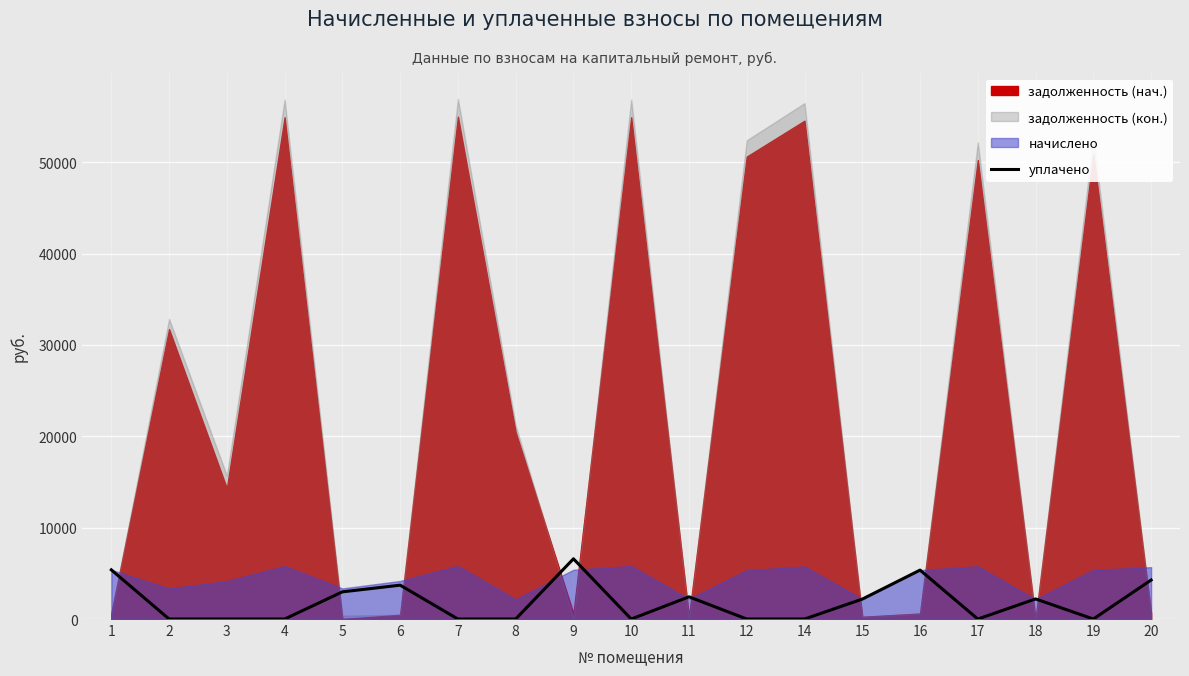

The chart shows a value of 3298.5 at 16. True or false?

False